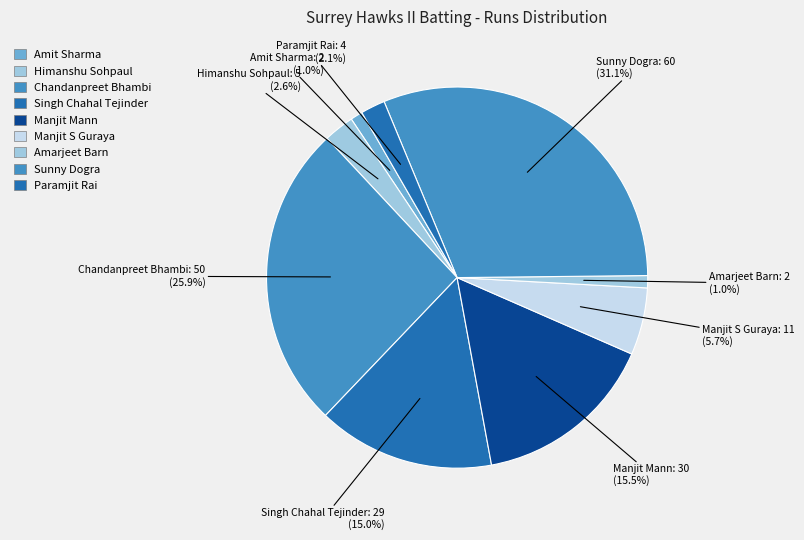

To the nearest percent, what is the difference between the Paramjit Rai and Amit Sharma slice percentages?

1%